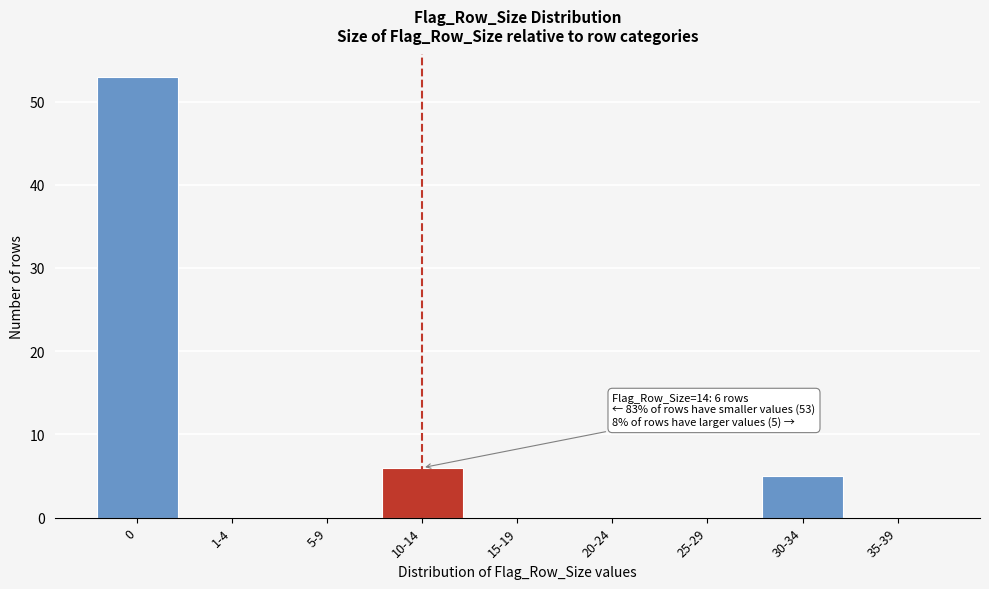

Reading left to right, what are all the values shown in this chart?

0=53	1-4=0	5-9=0	10-14=6	15-19=0	20-24=0	25-29=0	30-34=5	35-39=0